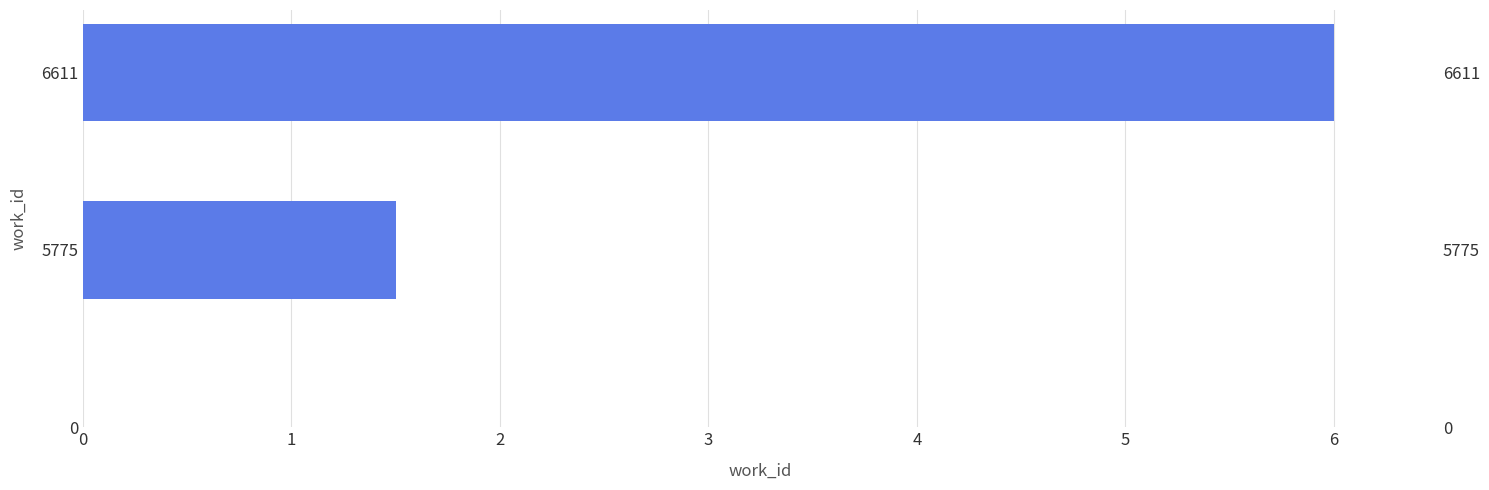

What is the maximum value shown in the chart?

6.0